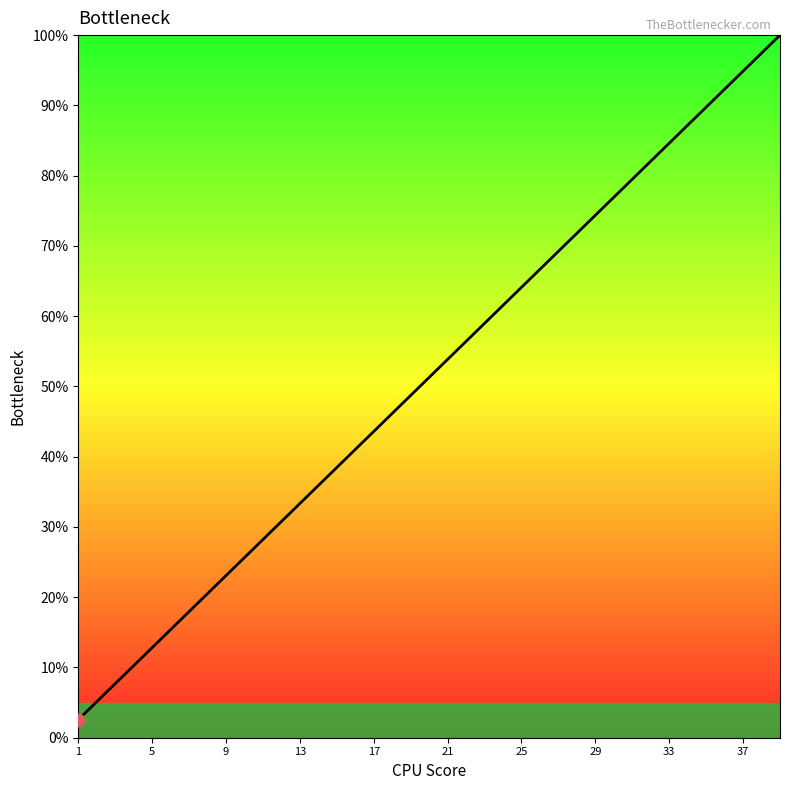

What is the greatest value displayed?

100.0